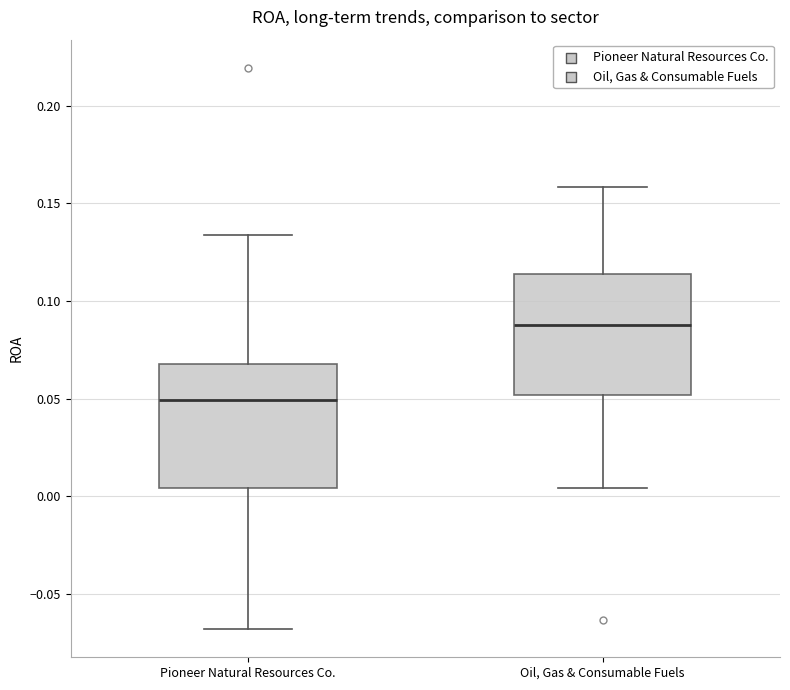

Which box has the lowest median line?

Pioneer Natural Resources Co.